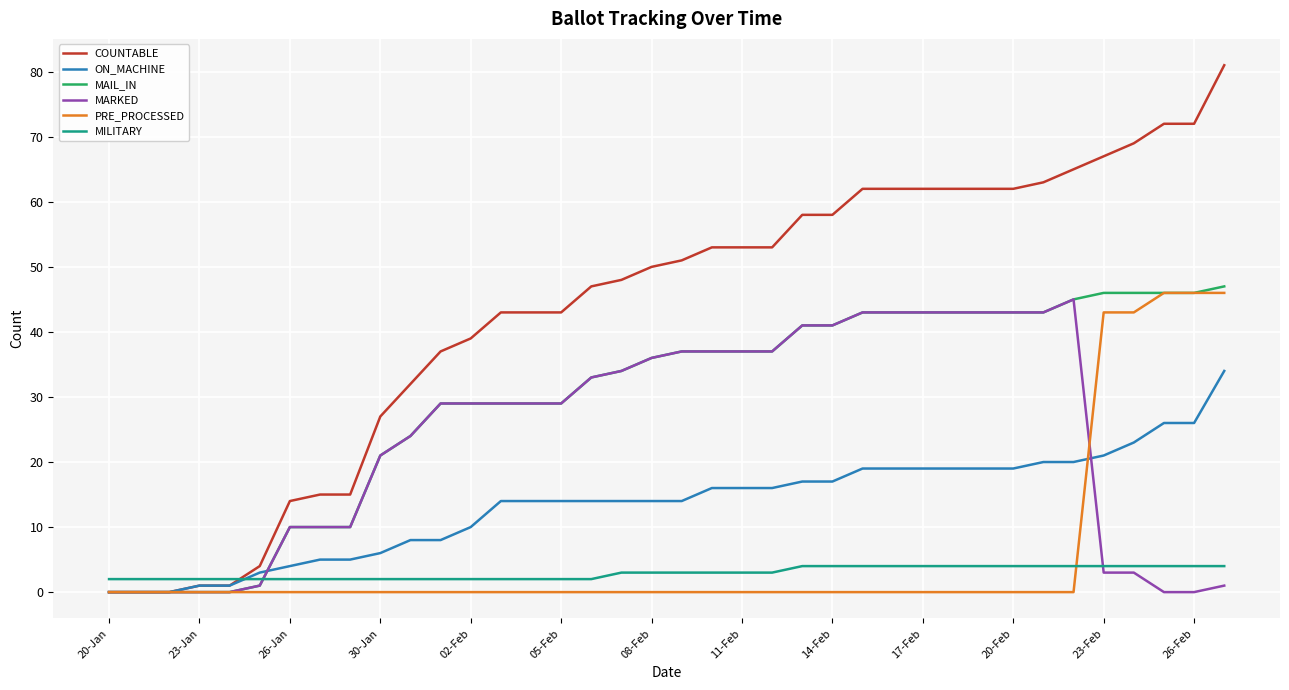

Which series has the widest spread of values?

COUNTABLE